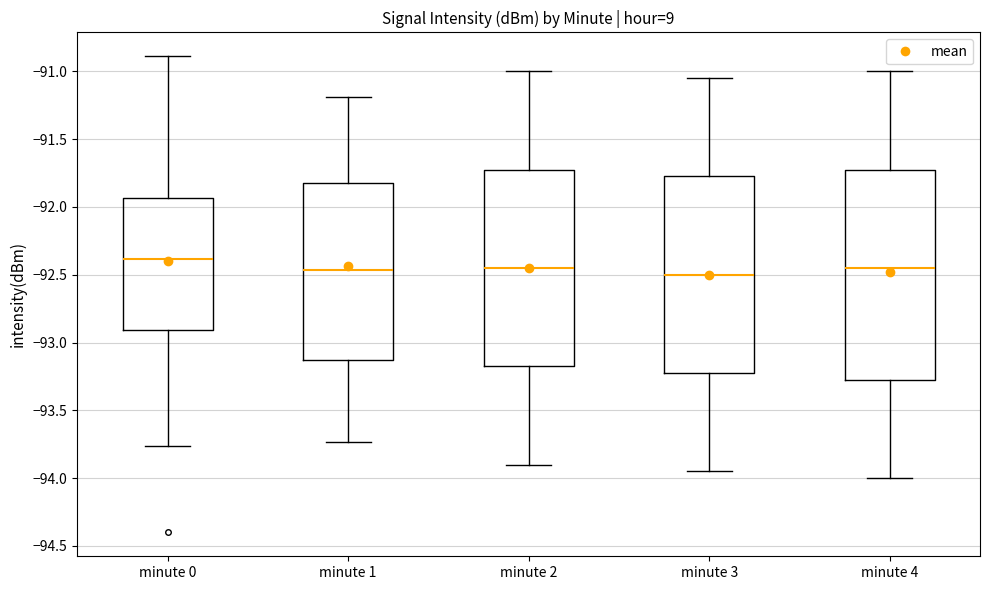

Reading left to right, transcribe this box plot: for each box, give where its median line is, the range the box spans, and where its two whiskers end, as read against the y-axis. The values are not printed on the chart, so give them approximately, as read against the axis.

minute 0: median -92.40, box -92.90 to -91.95, whiskers -93.75 to -90.90
minute 1: median -92.45, box -93.15 to -91.80, whiskers -93.75 to -91.20
minute 2: median -92.45, box -93.15 to -91.70, whiskers -93.90 to -91.00
minute 3: median -92.50, box -93.20 to -91.75, whiskers -93.95 to -91.05
minute 4: median -92.45, box -93.25 to -91.70, whiskers -94.00 to -91.00